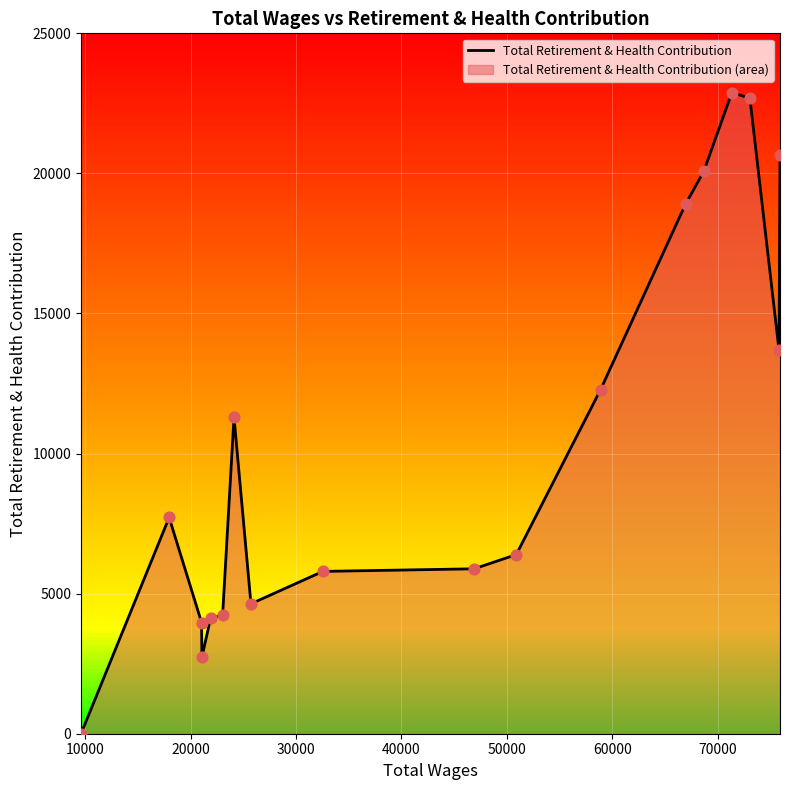

What is the difference between the maximum and minimum values?

22883